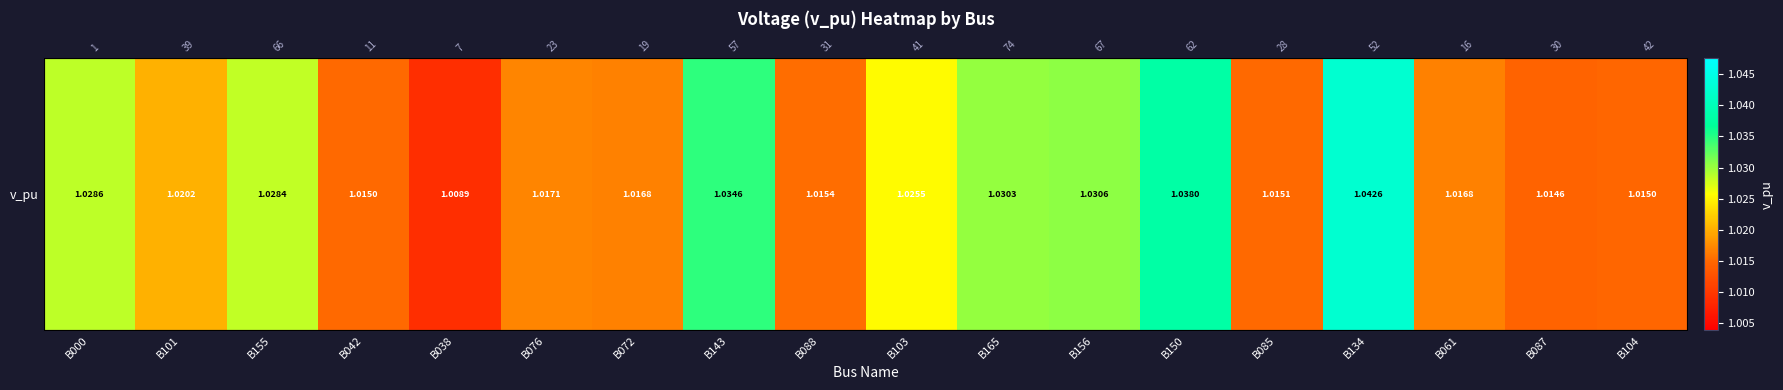

At which category does the chart reach its minimum across all series?

B038